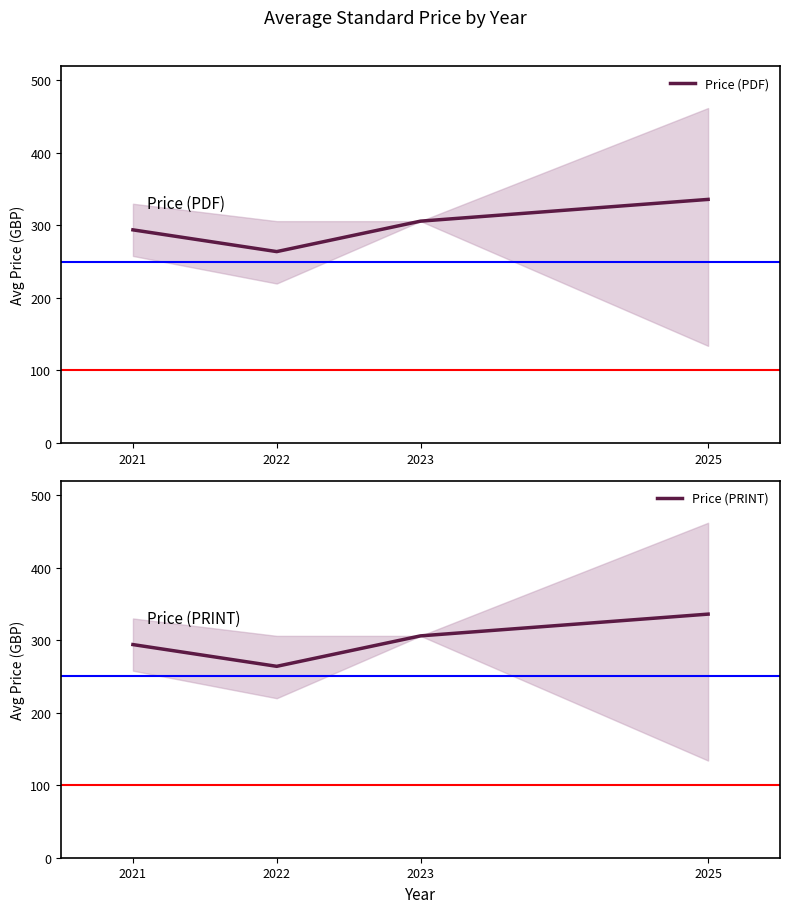

True or false: Price (PDF) and Price (PRINT) intersect in this chart.

False